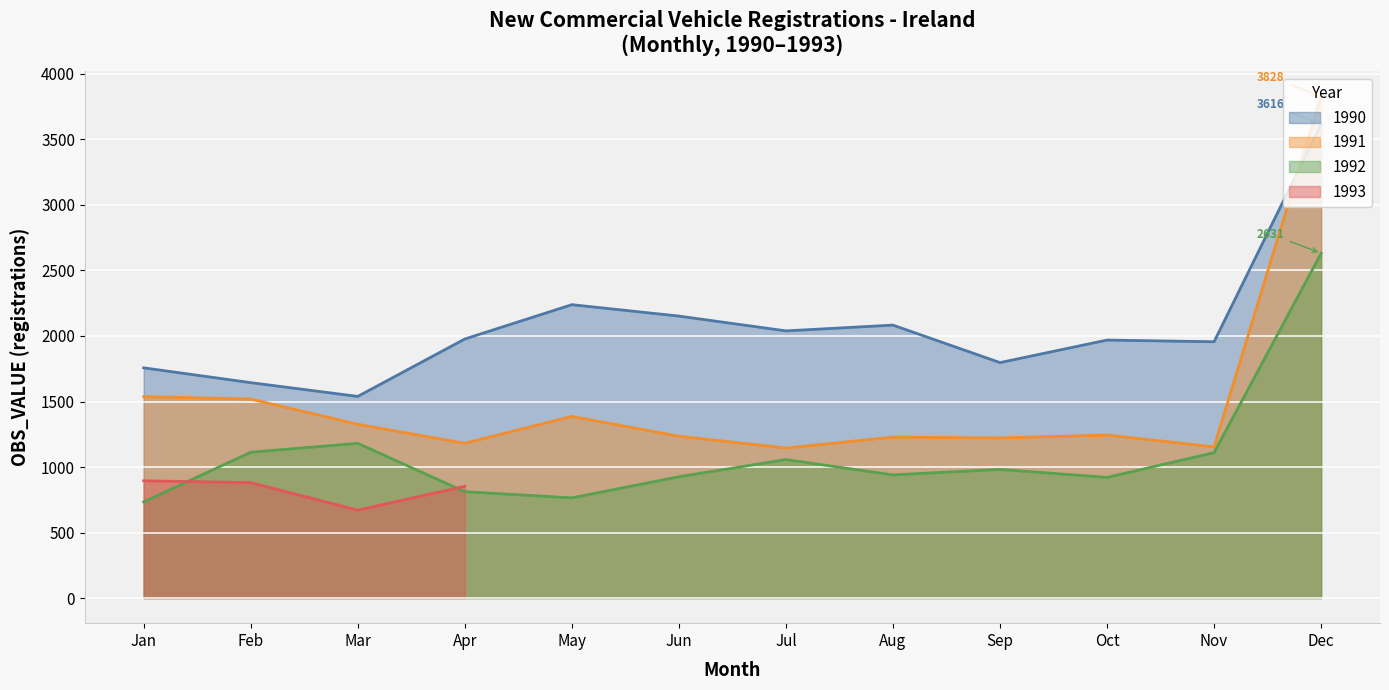

True or false: the data shows 938 at 1993-03.

False